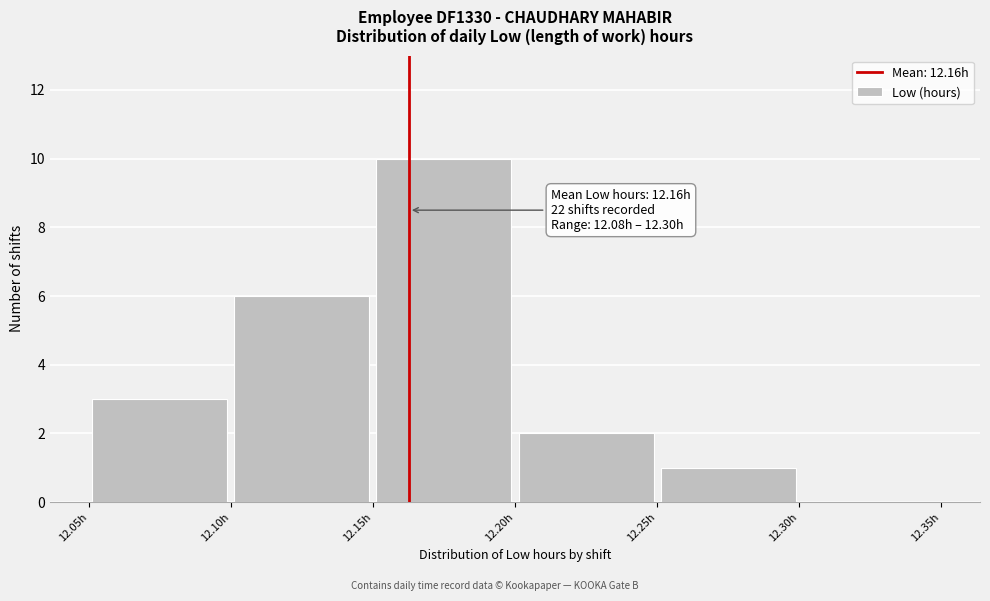

Over which range of the x-axis is the bar tallest?

12.15 to 12.20